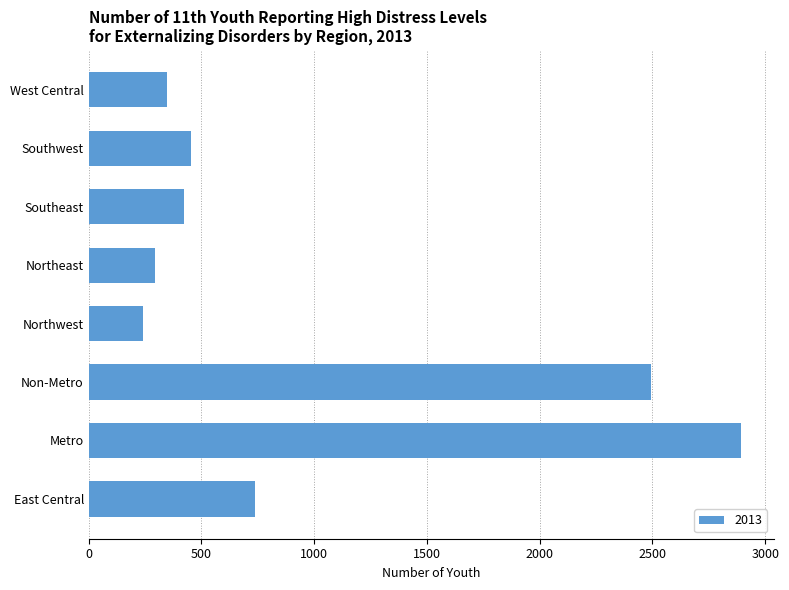

What is the sum of the values at Northwest and Southwest?

695